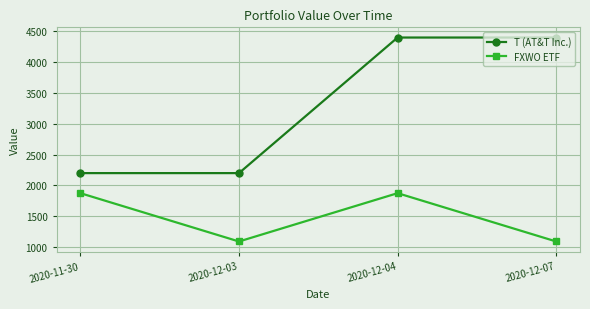

What is the highest value of the FXWO ETF series?

1875.3